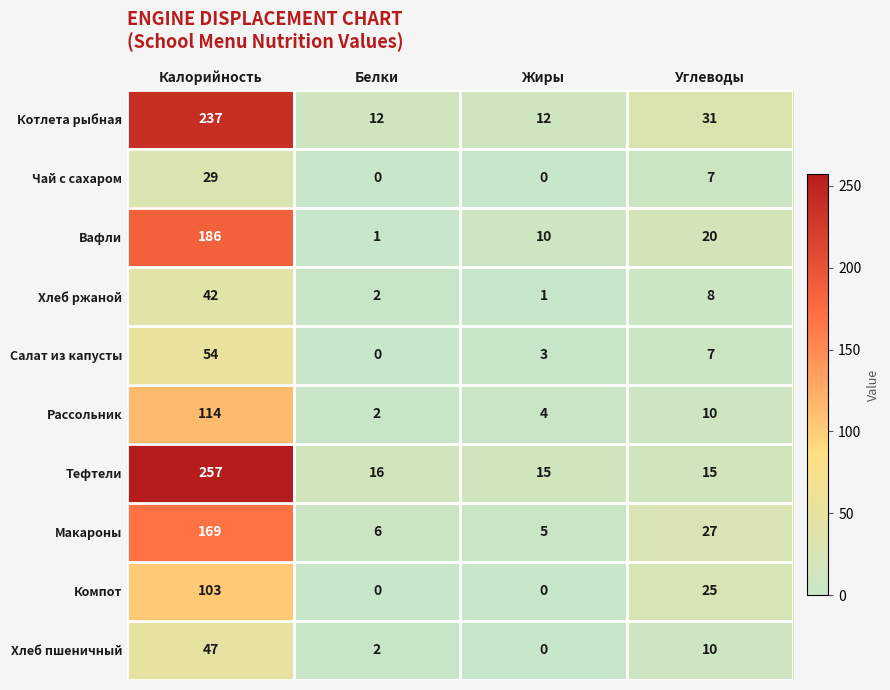

What is the average value of the Котлета рыбная series?

73